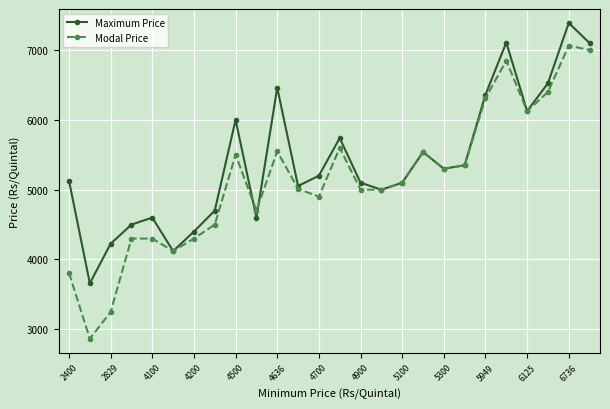

How many distinct data groups are displayed?

2